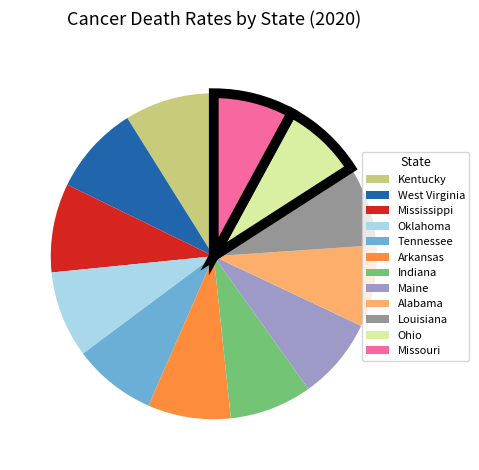

What is the ratio of the value at Missouri to the value at Arkansas?

1.0